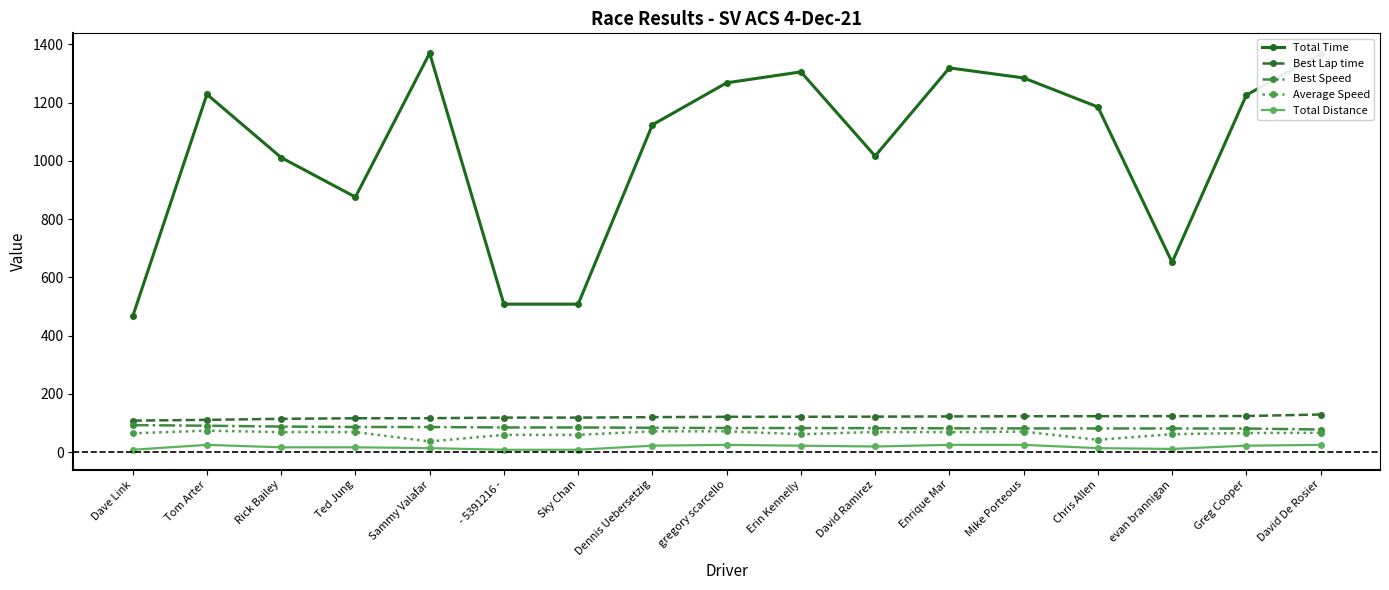

What is the minimum value for Total Time?

465.9